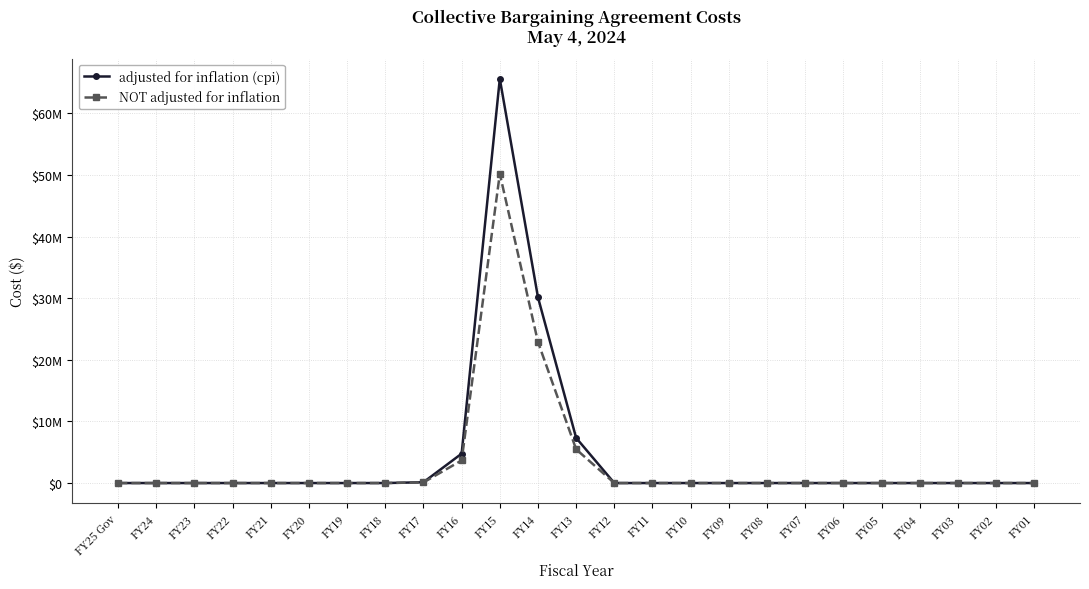

Rank the categories by NOT adjusted for inflation value from highest to lowest.

FY15, FY14, FY13, FY16, FY17, FY25 Gov, FY24, FY23, FY22, FY21, FY20, FY19, FY18, FY12, FY11, FY10, FY09, FY08, FY07, FY06, FY05, FY04, FY03, FY02, FY01